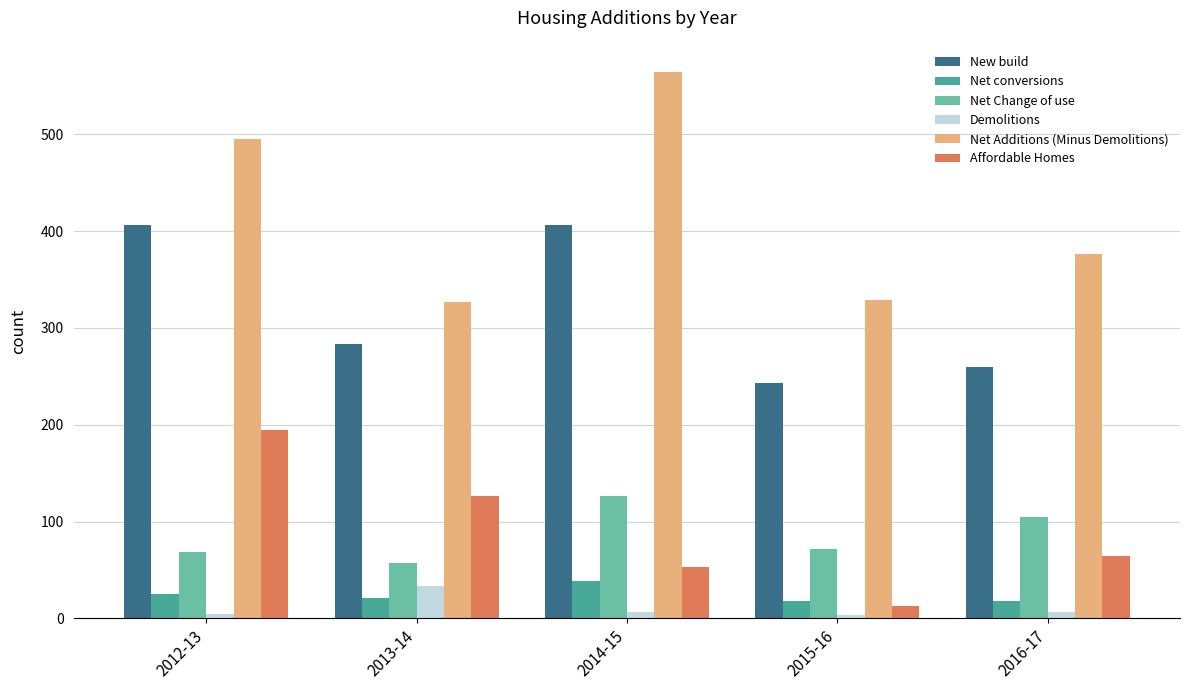

Which series has the largest range (max minus min)?

Net Additions (Minus Demolitions)